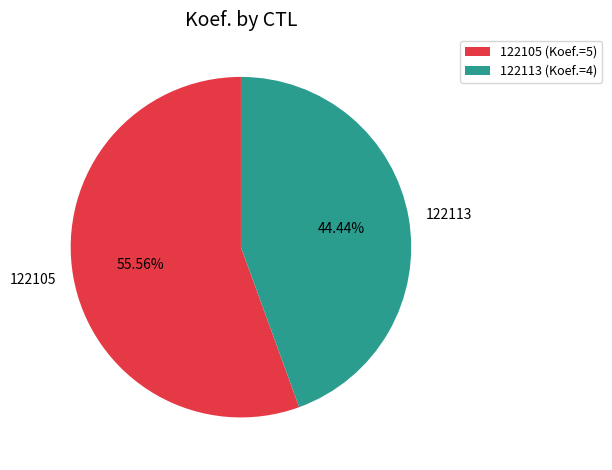

To the nearest percent, what percentage of the pie is 122113?

44%